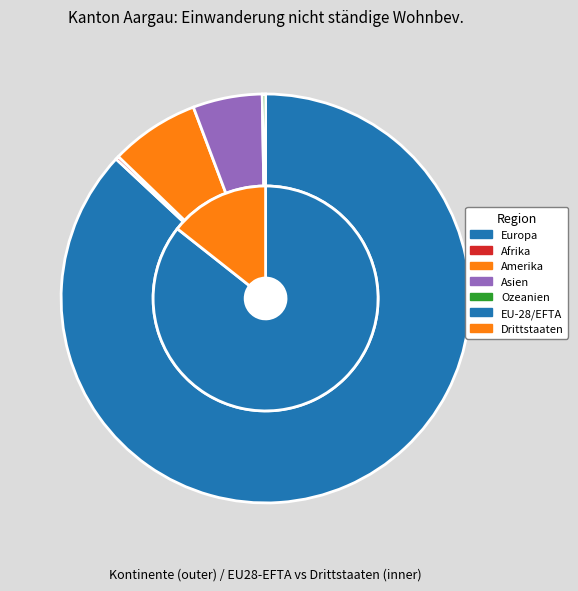

Does any single category account for the majority?

Yes